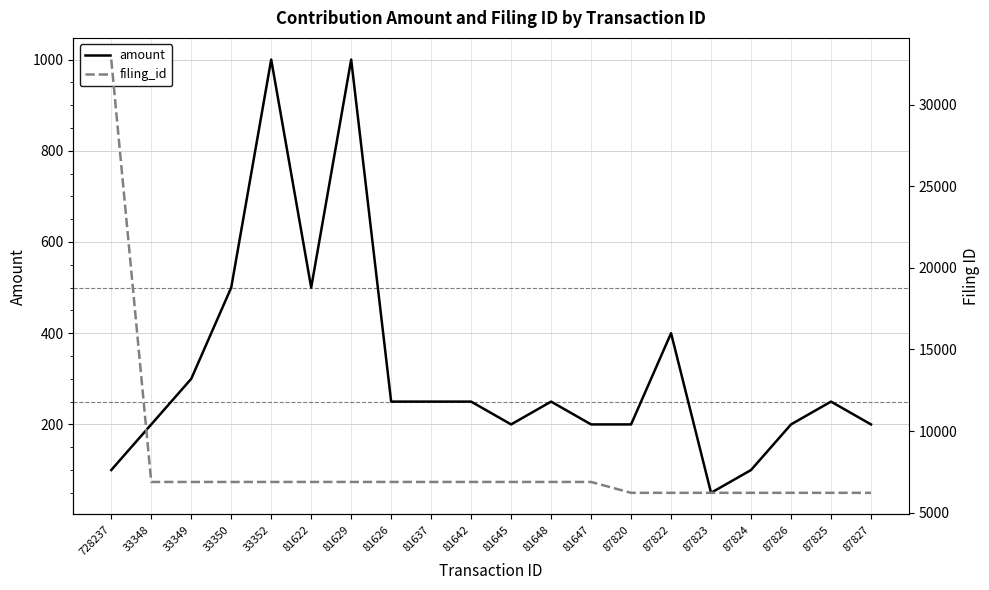

What is the value of the amount point at the 19th from the left?

250